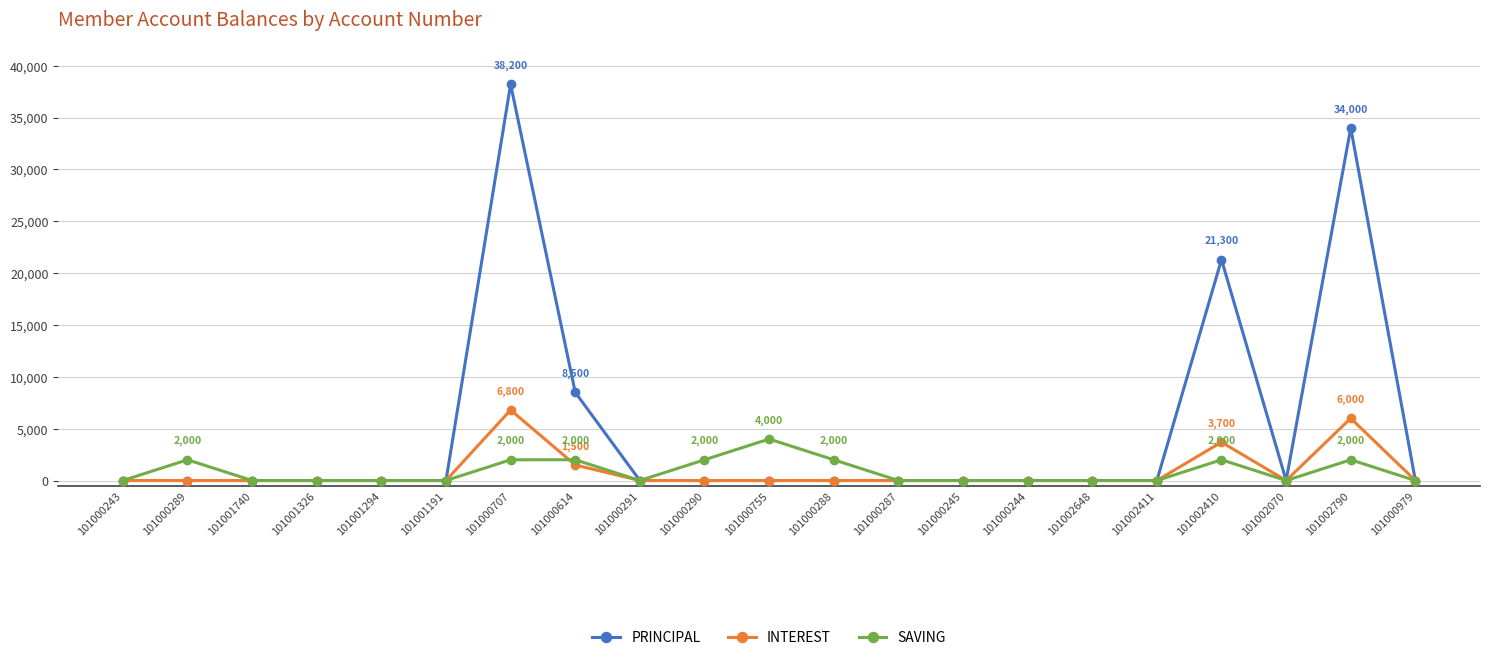

Which series has the widest spread of values?

PRINCIPAL